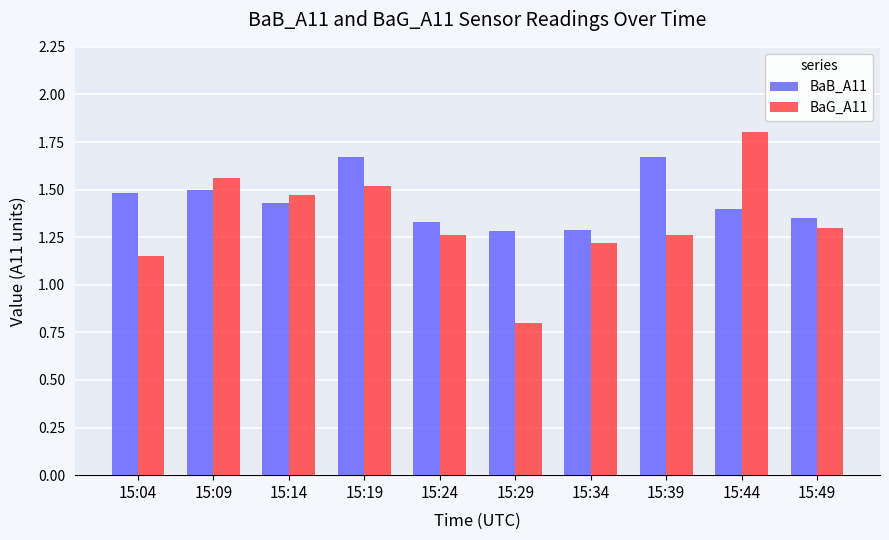

Which label corresponds to the largest value in the chart?

15:44